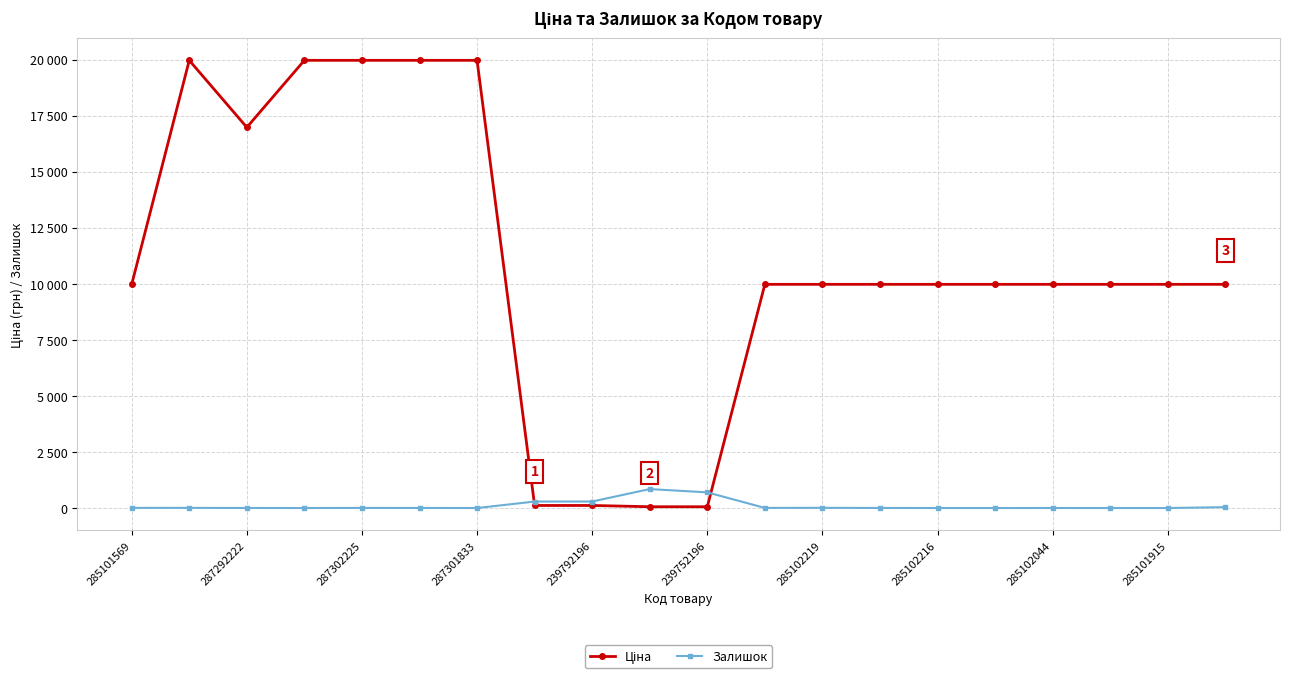

Reading left to right, extract all data points from this chart.

Ціна: 9975.0	19964.2	16976.3	19964.2	19964.2	19964.2	19964.2	114.1	114.1	57.0	57.0	9975.0	9975.0	9975.0	9975.0	9975.0	9975.0	9975.0	9975.0	9975.0
Залишок: 7.0	7.0	2.0	0.0	5.0	3.0	0.0	289.0	290.0	845.0	698.0	5.0	9.0	3.0	0.0	0.0	1.0	0.0	0.0	39.0